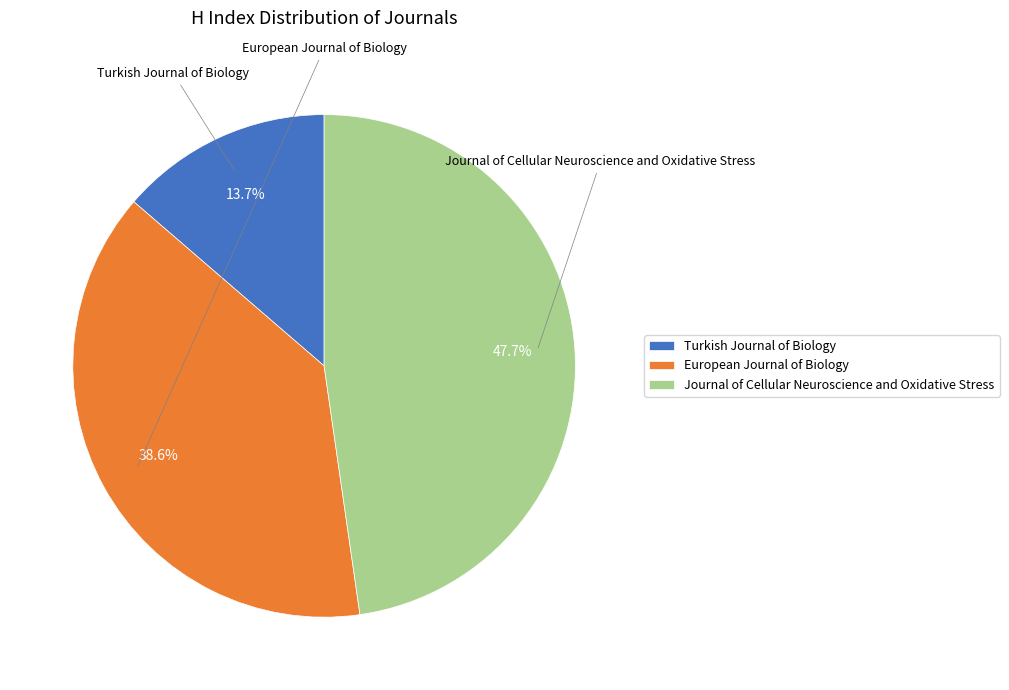

What portion of the pie excludes Journal of Cellular Neuroscience and Oxidative Stress?

52.3%